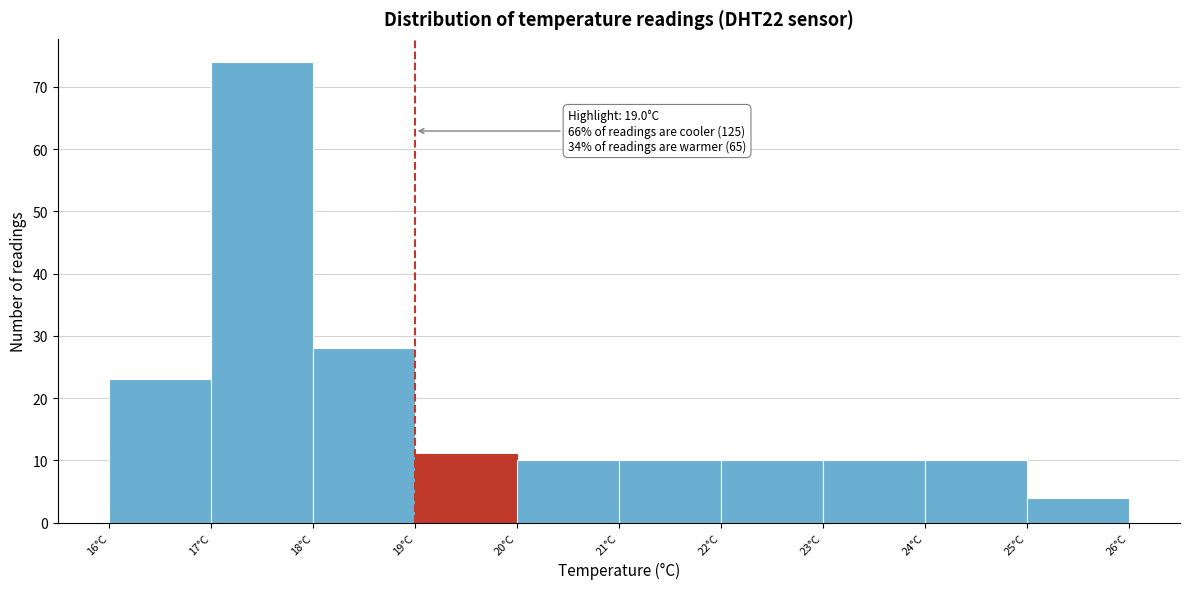

Which range on the x-axis has the tallest bar?

17 to 18